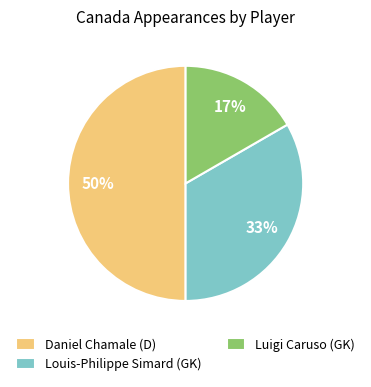

To the nearest percent, what percentage of the pie is Louis-Philippe Simard (GK)?

33%